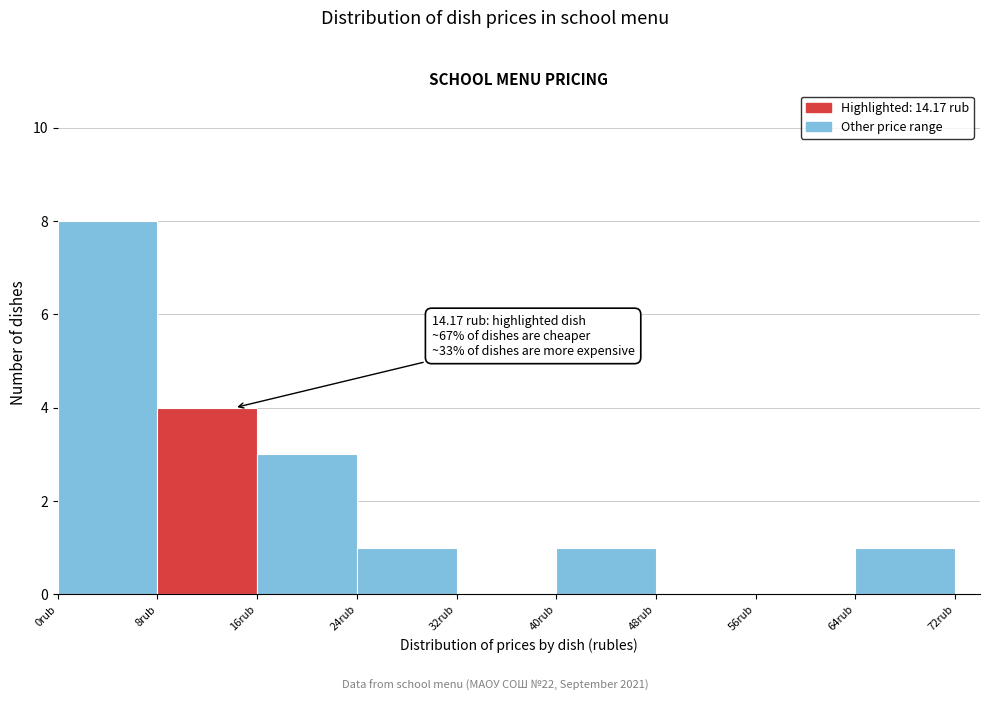

Over which range of the x-axis is the bar tallest?

0 to 8